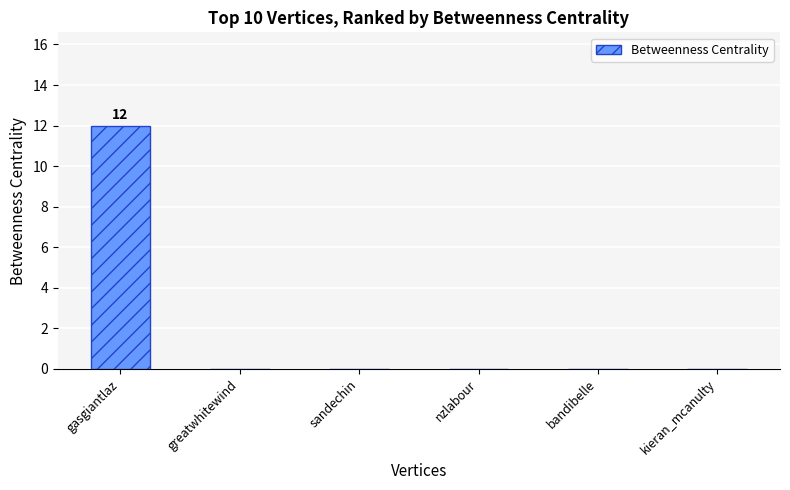

Reading left to right, transcribe all the data shown in this chart.

gasgiantlaz=12	greatwhitewind=0	sandechin=0	nzlabour=0	bandibelle=0	kieran_mcanulty=0